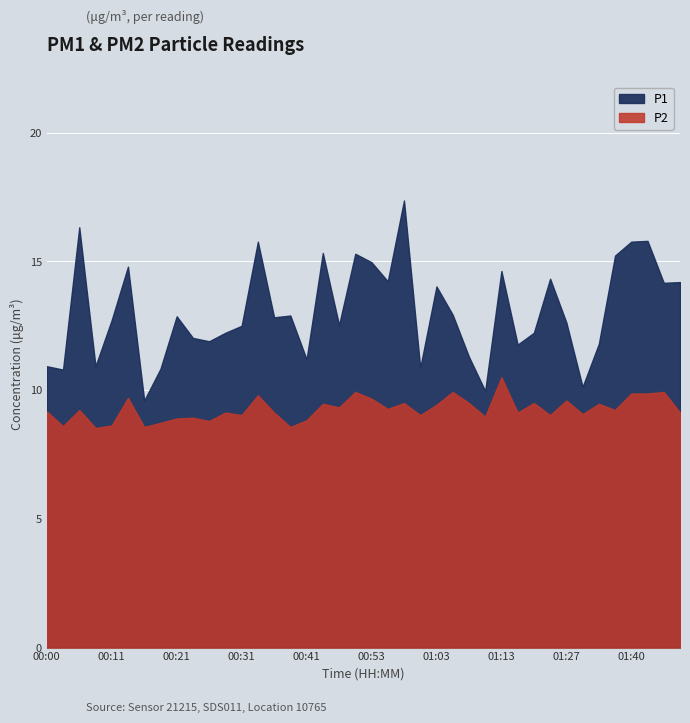

How many distinct data groups are displayed?

2